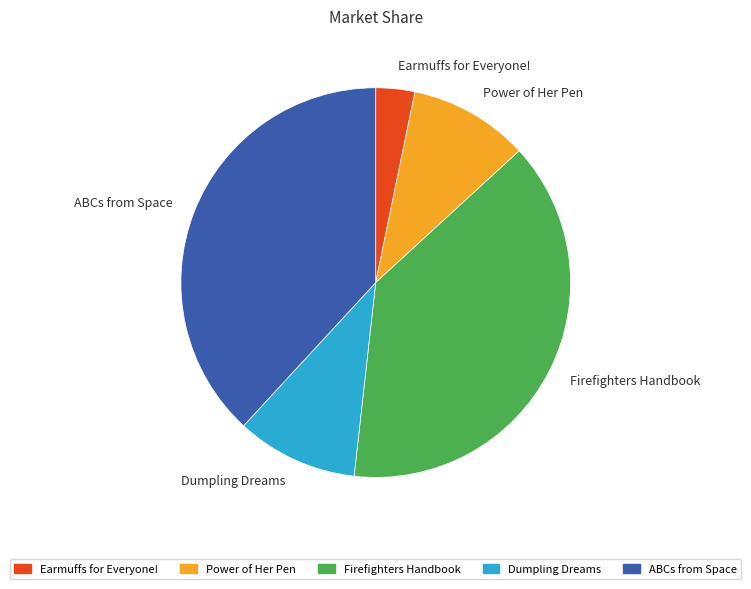

Combined, do Earmuffs for Everyone! and Firefighters Handbook account for over 50%?

No